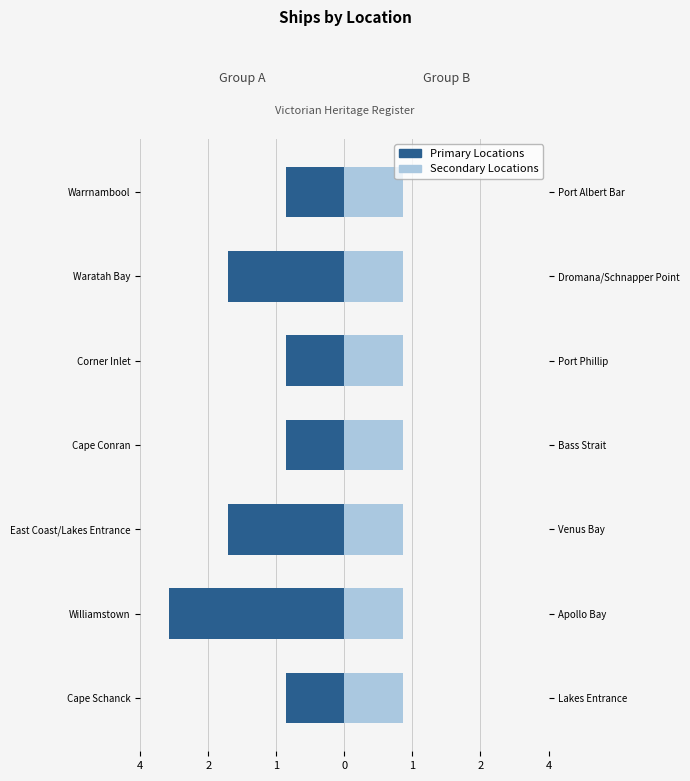

At 2, list the series in order from smallest to largest.

Primary, Secondary